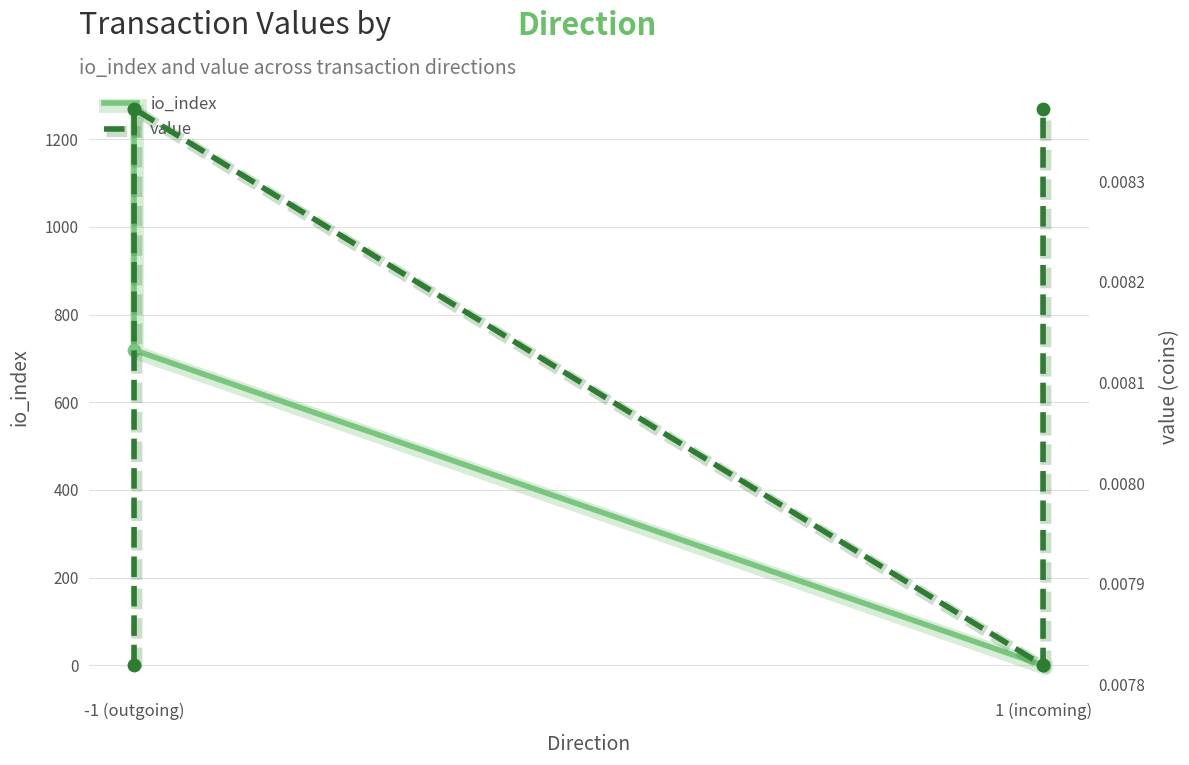

What are all the series names shown in the legend?

io_index, value